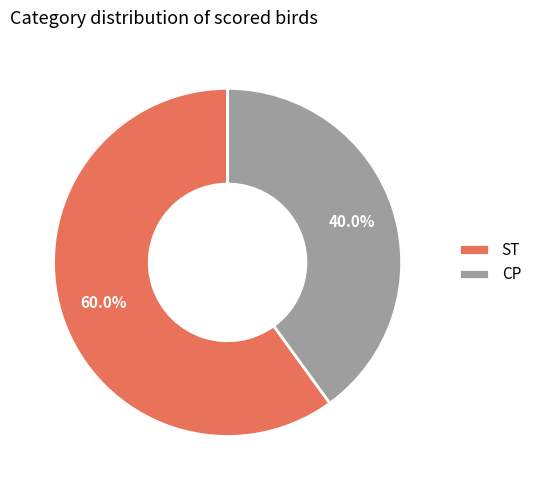

Which slice is the smallest?

CP